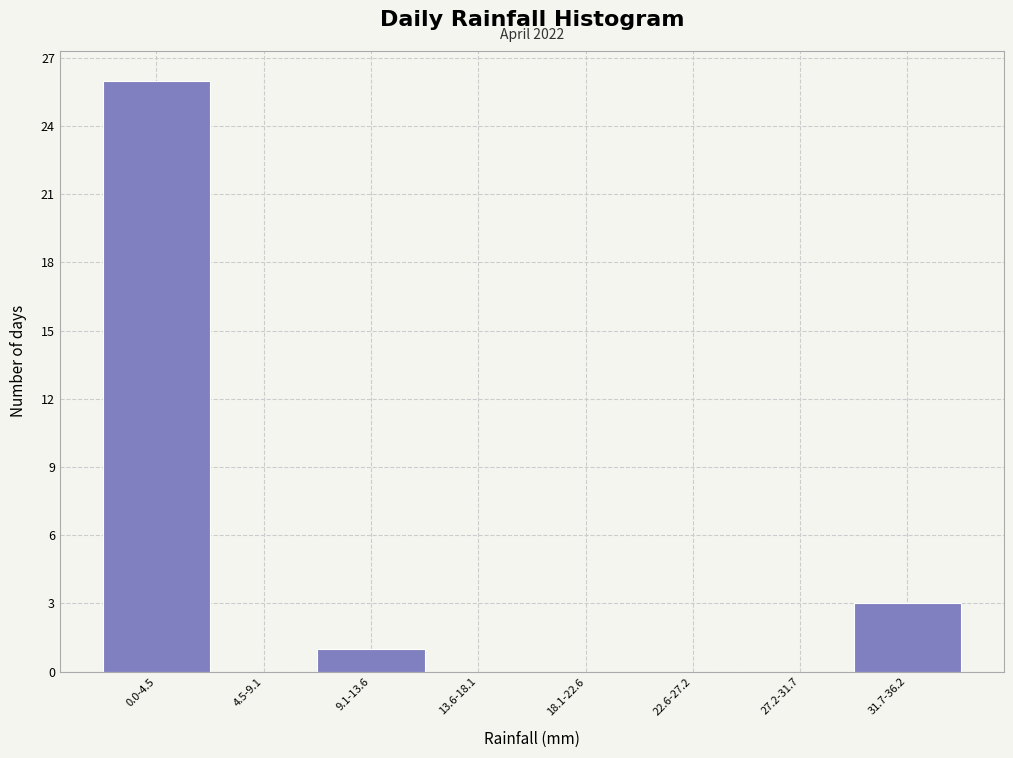

Reading left to right, list all the values displayed in this chart.

0.0-4.5=26	4.5-9.1=0	9.1-13.6=1	13.6-18.1=0	18.1-22.6=0	22.6-27.2=0	27.2-31.7=0	31.7-36.2=3